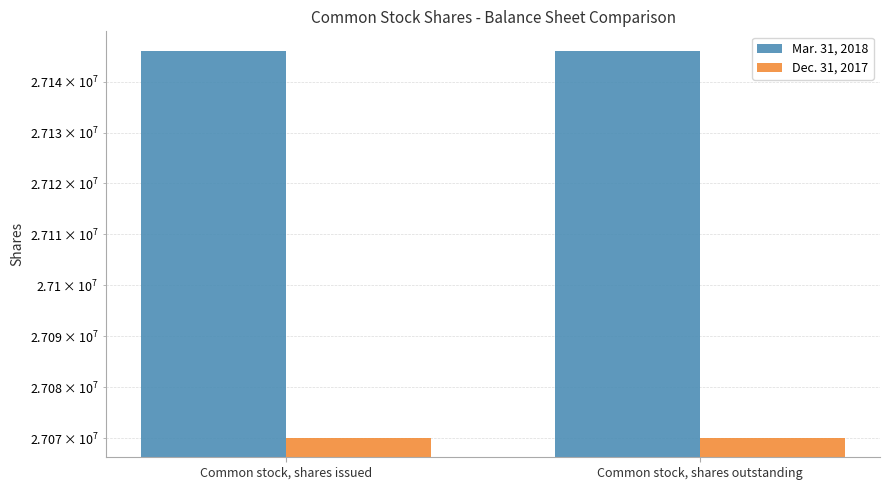

List the labels in order of Mar. 31, 2018 value, smallest first.

Common stock, shares issued, Common stock, shares outstanding